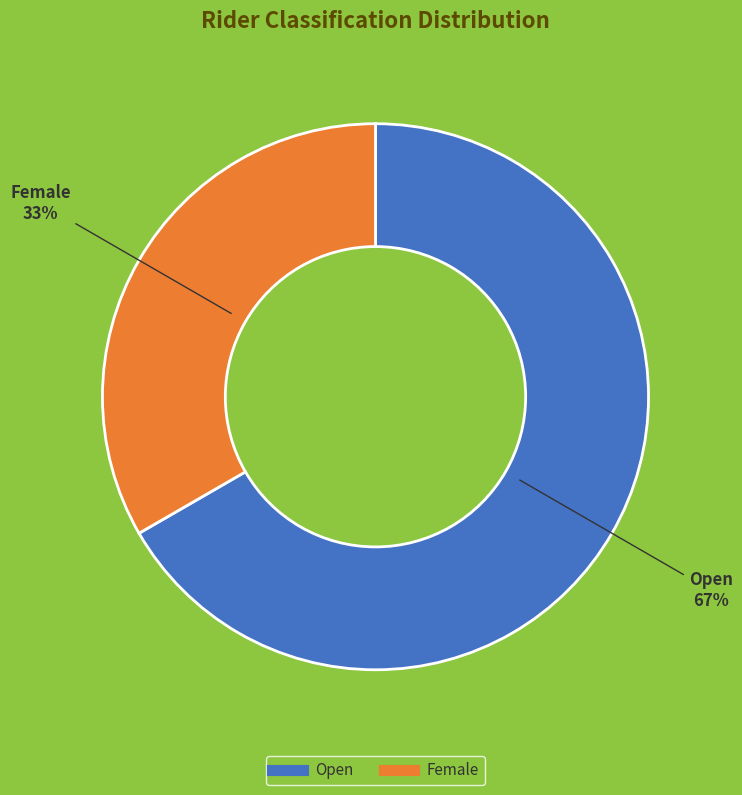

What percentage is the Open slice, to the nearest percent?

67%